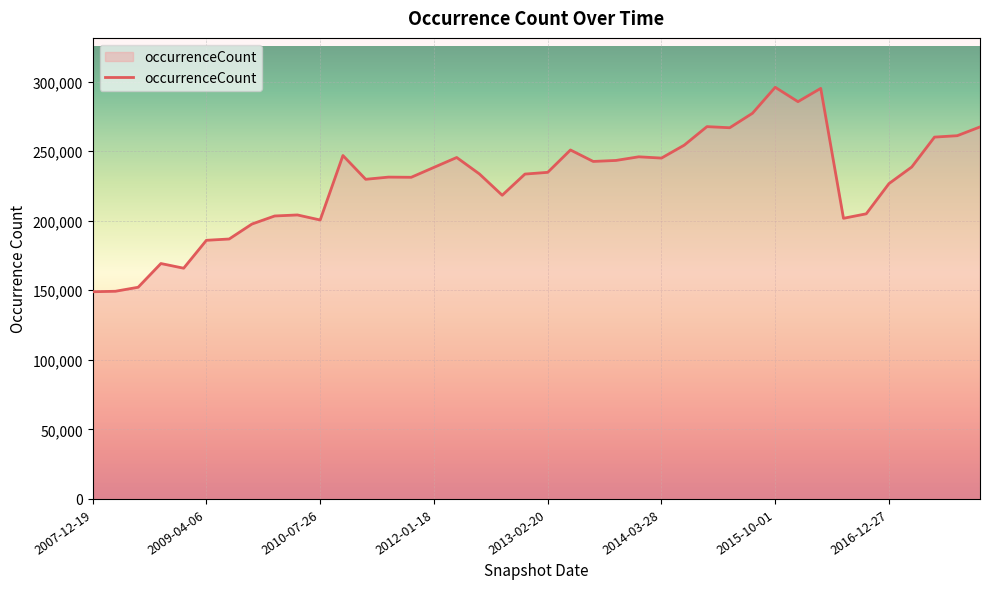

What is the difference between the maximum and minimum values?

146974